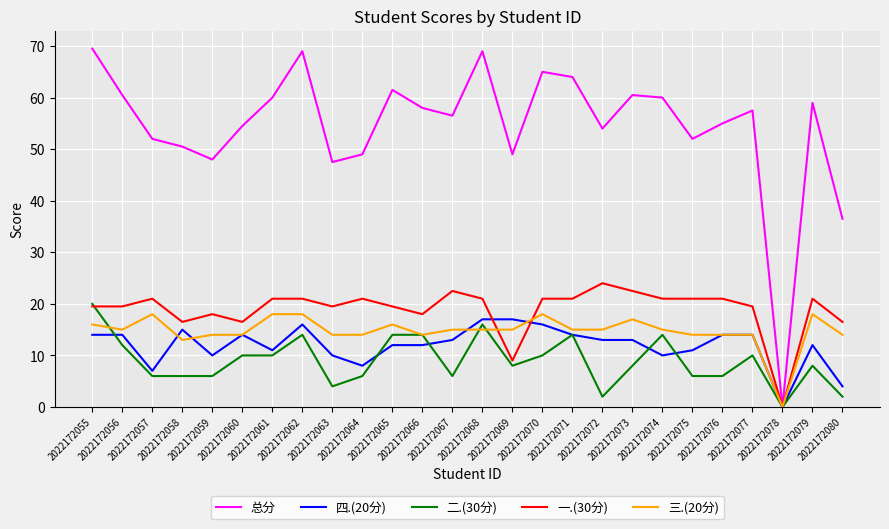

What is the maximum value shown in the chart?

69.5